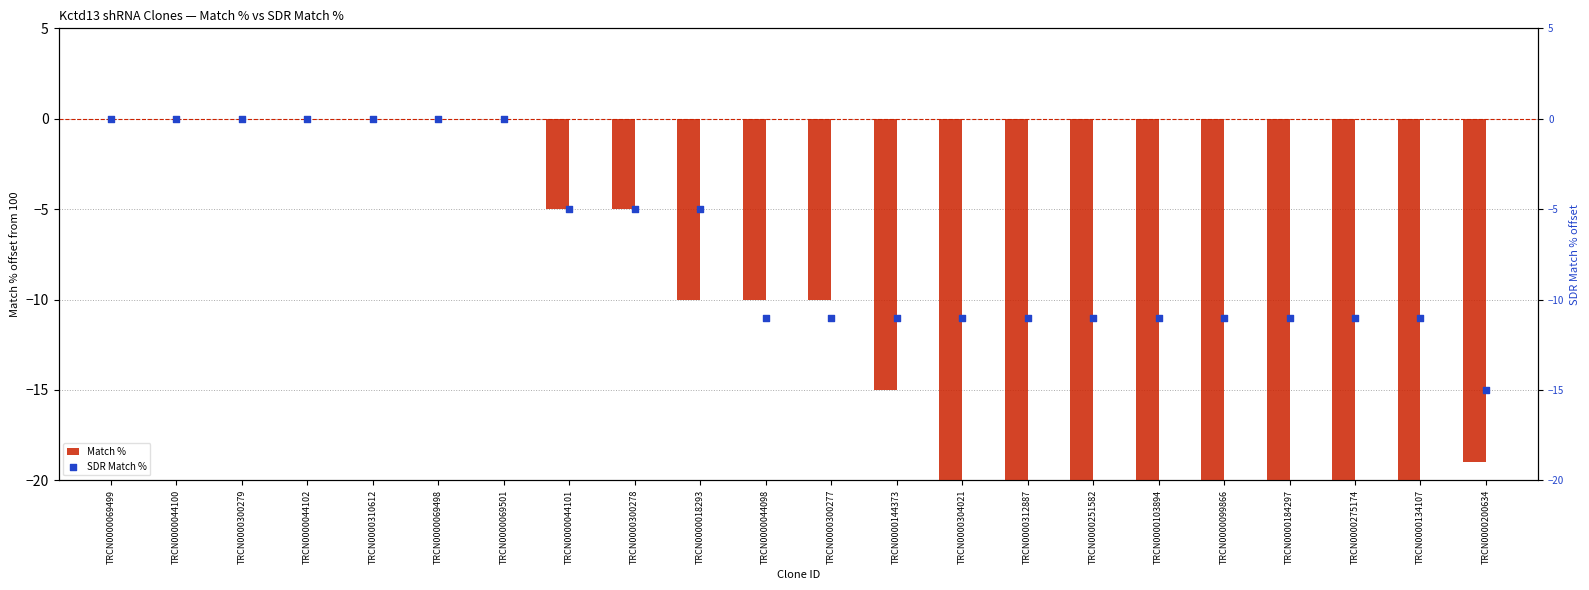

At which category is the sum across all series the highest?

TRCN0000069499